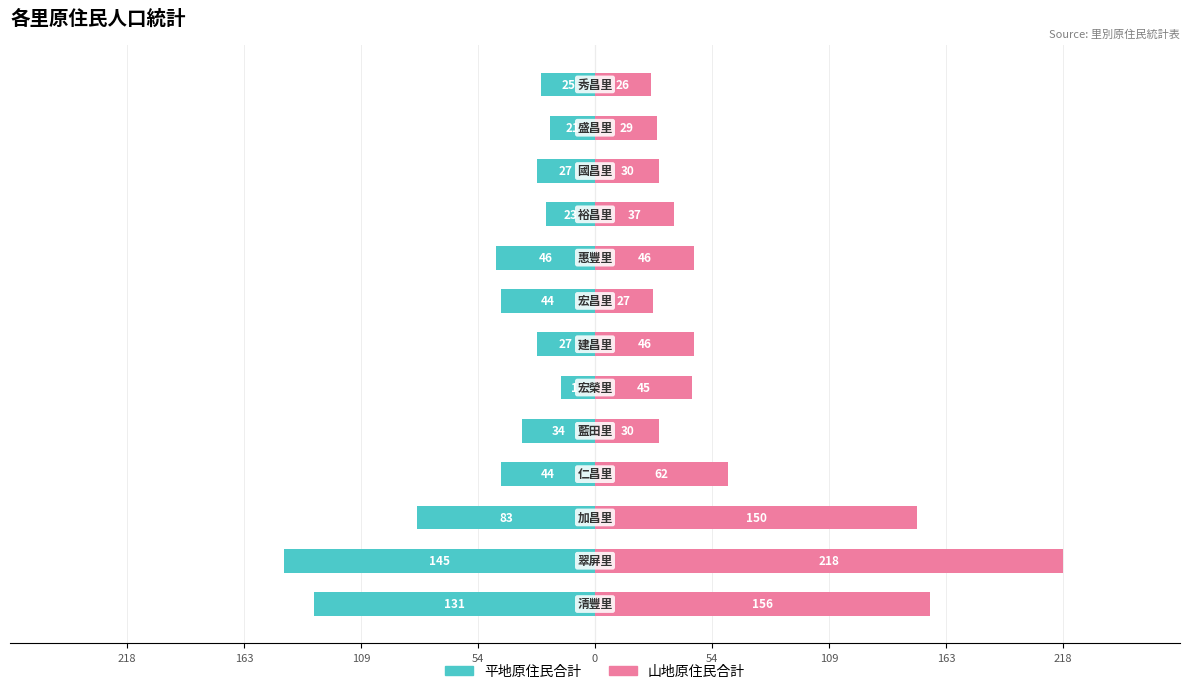

Is it true that 平地原住民合計 equals -131 at 218?

True